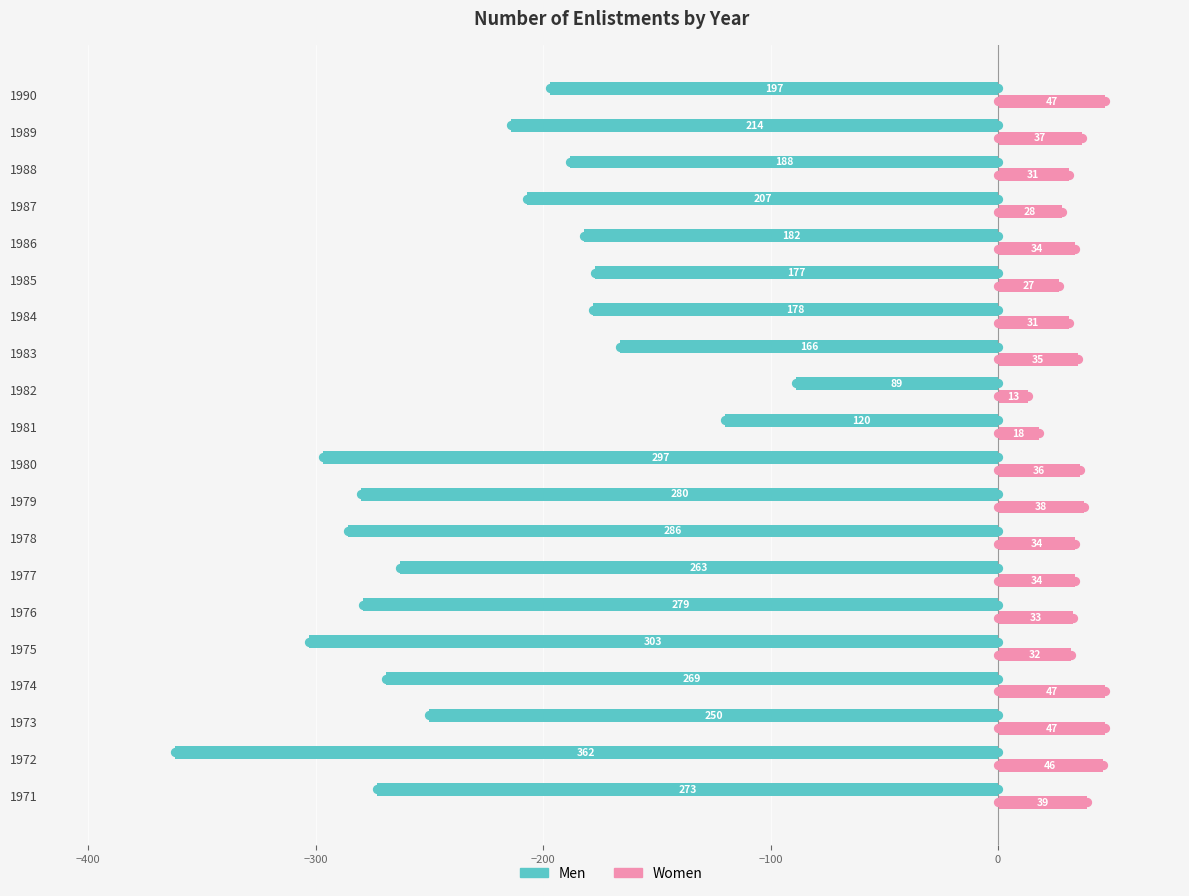

How many data points does each series have?

20